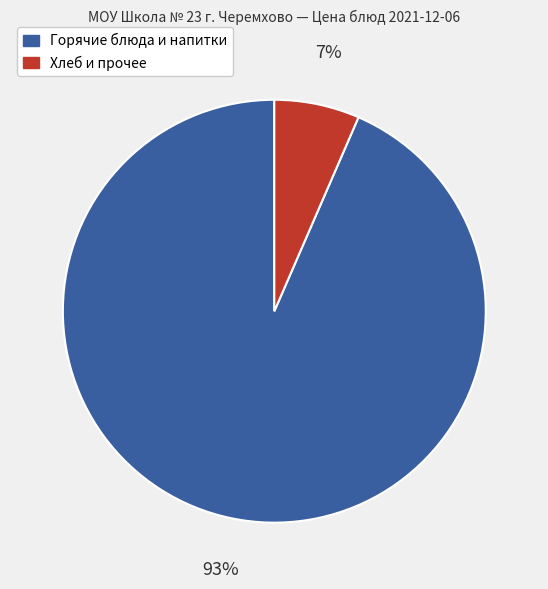

Is there any slice that represents more than half of the pie?

Yes